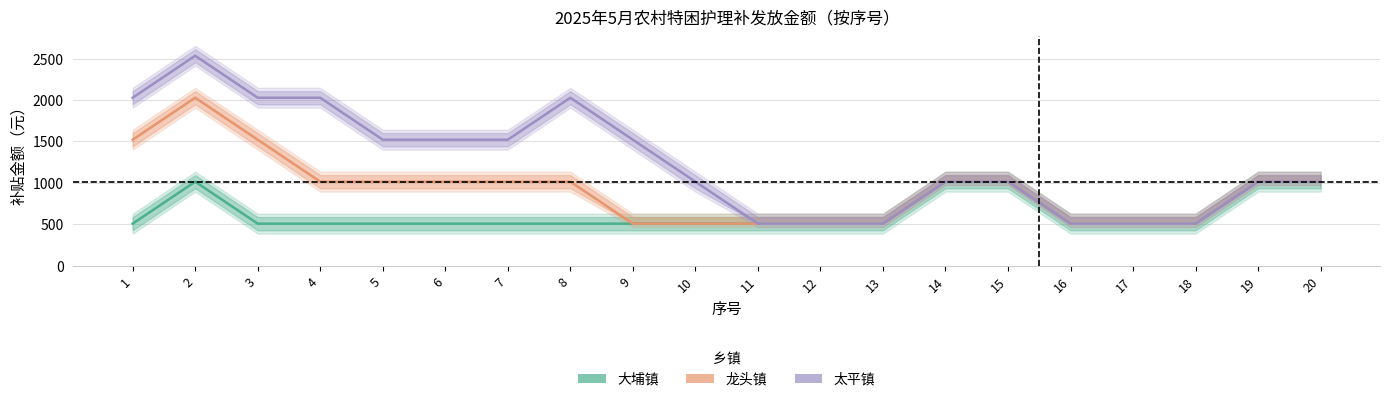

Is it true that 大埔镇 equals 507 at 16?

True